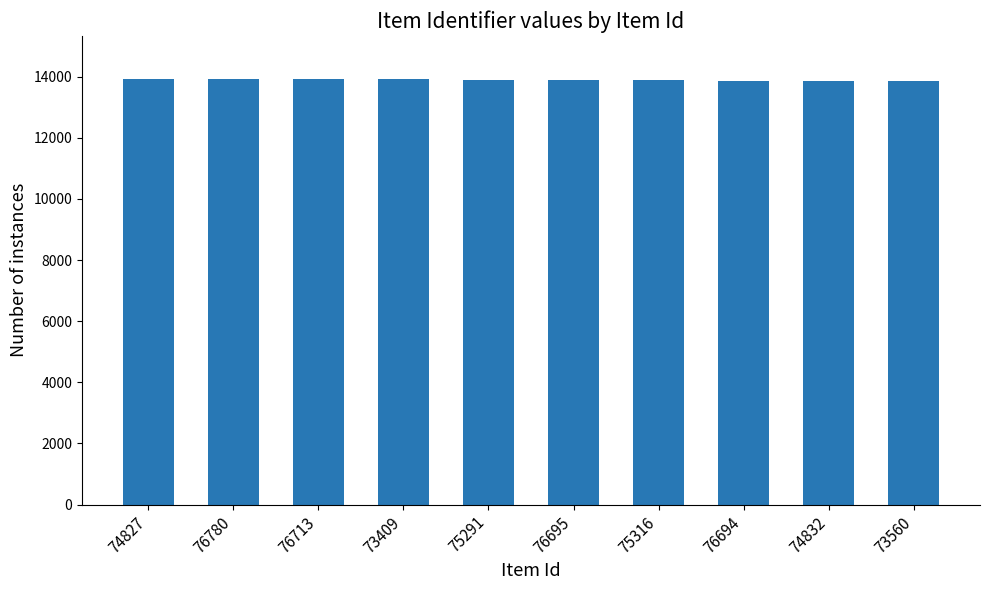

What position from the right is 73409?

7